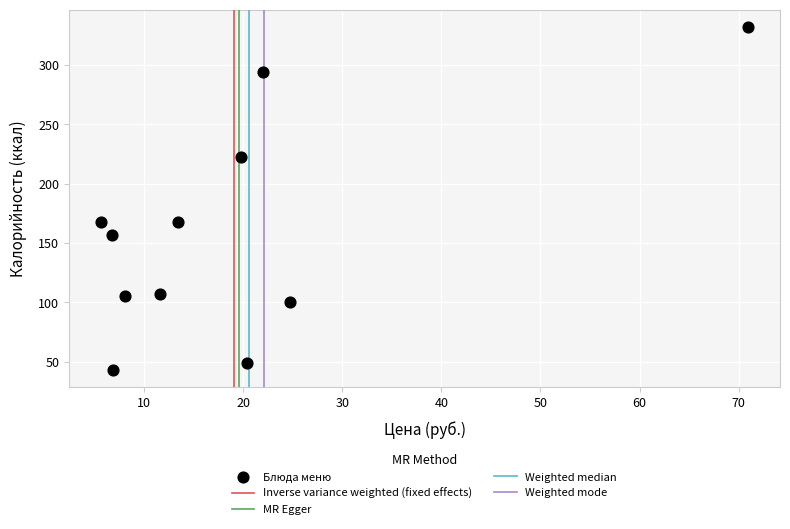

What is the average Y value?

159